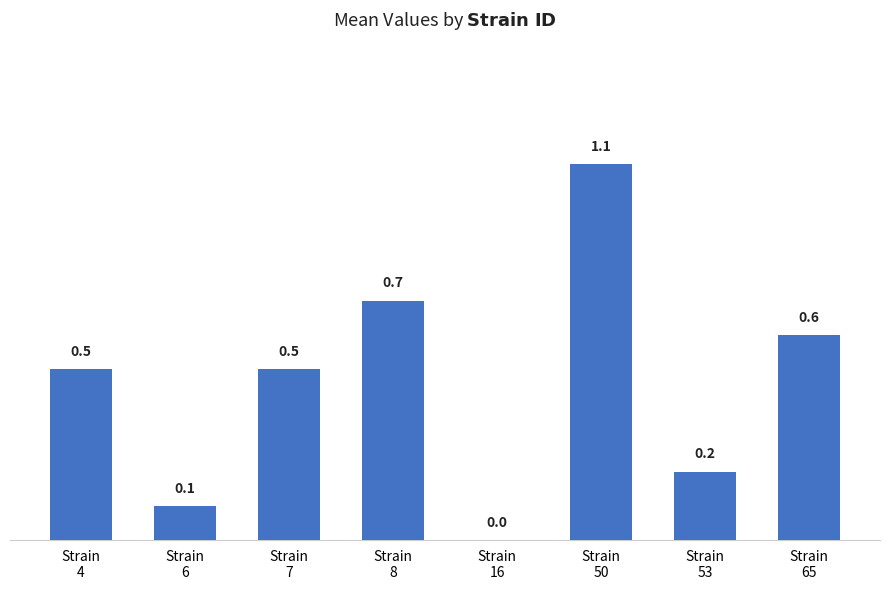

What is the sum of all values?

3.7